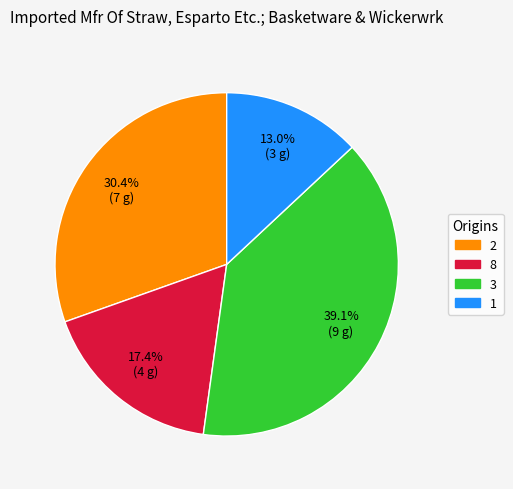

Is the sum of 1 and 8 greater than half?

No